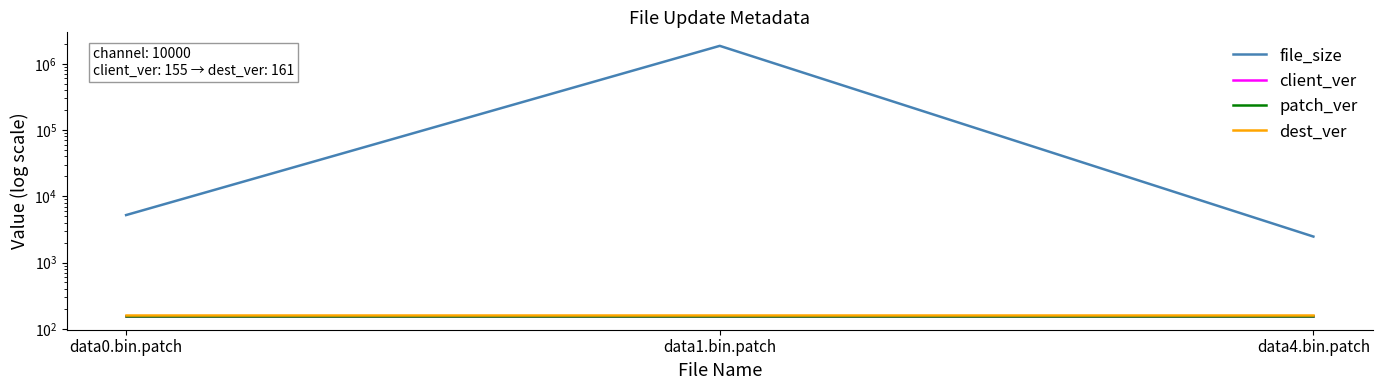

Reading left to right, list all the values displayed in this chart.

file_size: data0.bin.patch=5208	data1.bin.patch=1863069	data4.bin.patch=2467
client_ver: data0.bin.patch=155	data1.bin.patch=155	data4.bin.patch=155
patch_ver: data0.bin.patch=155	data1.bin.patch=155	data4.bin.patch=155
dest_ver: data0.bin.patch=161	data1.bin.patch=161	data4.bin.patch=161